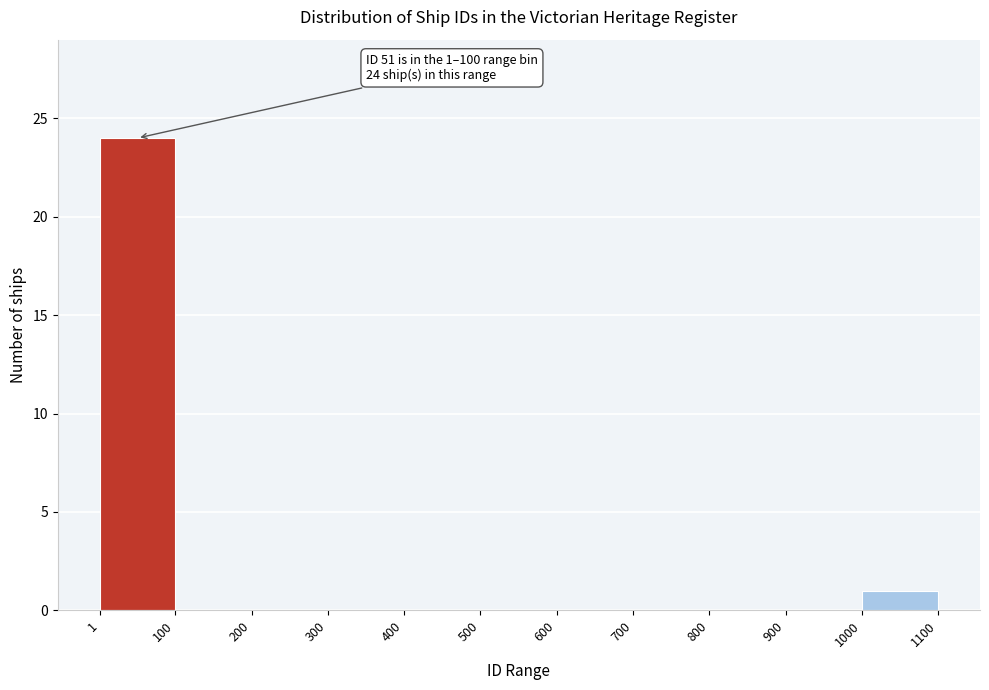

Over which range of the x-axis is the bar tallest?

1 to 100